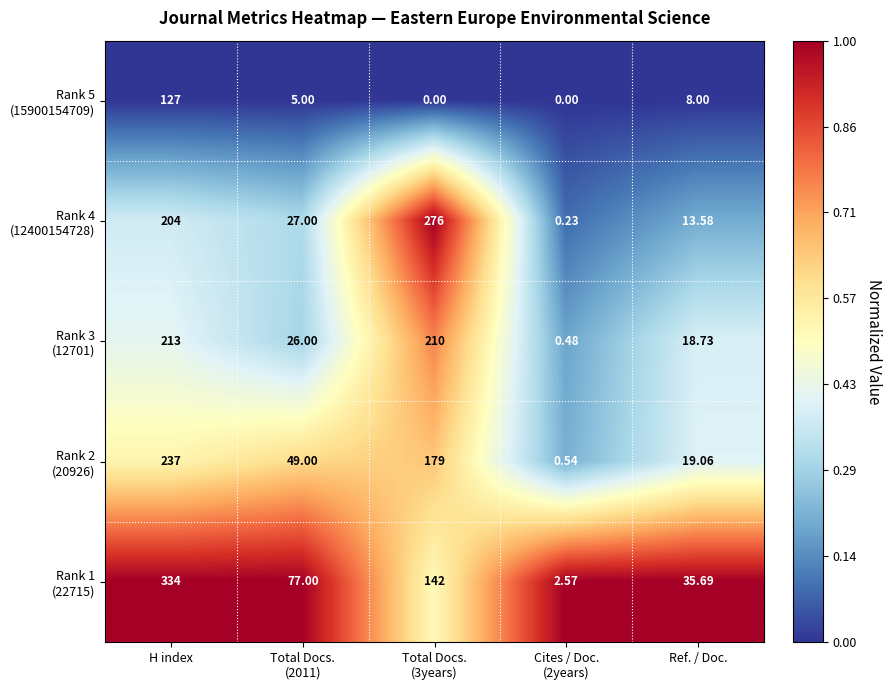

Which label corresponds to the largest value in the chart?

H index